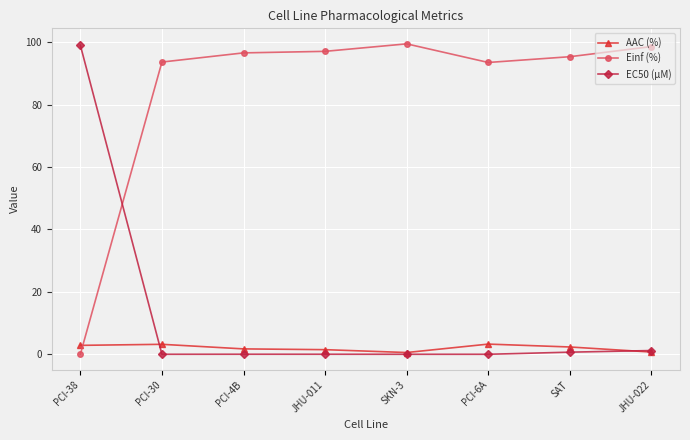

Does the chart display data point markers on the line(s)?

Yes